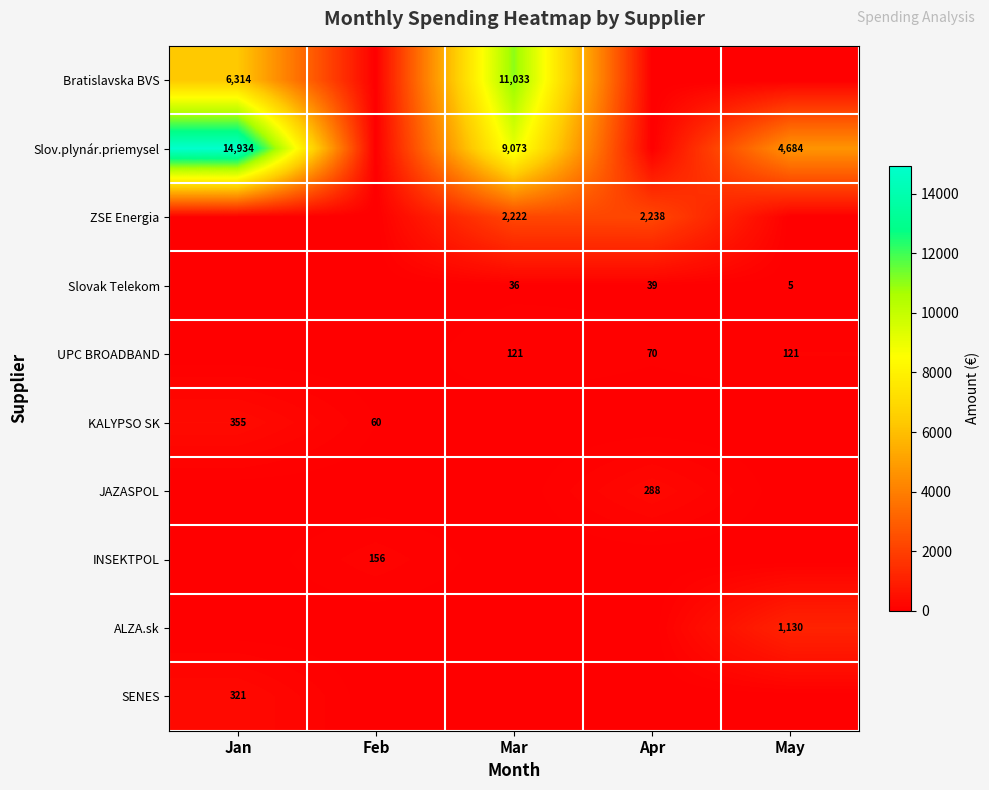

Is it true that ALZA.sk equals 1130 at May?

True